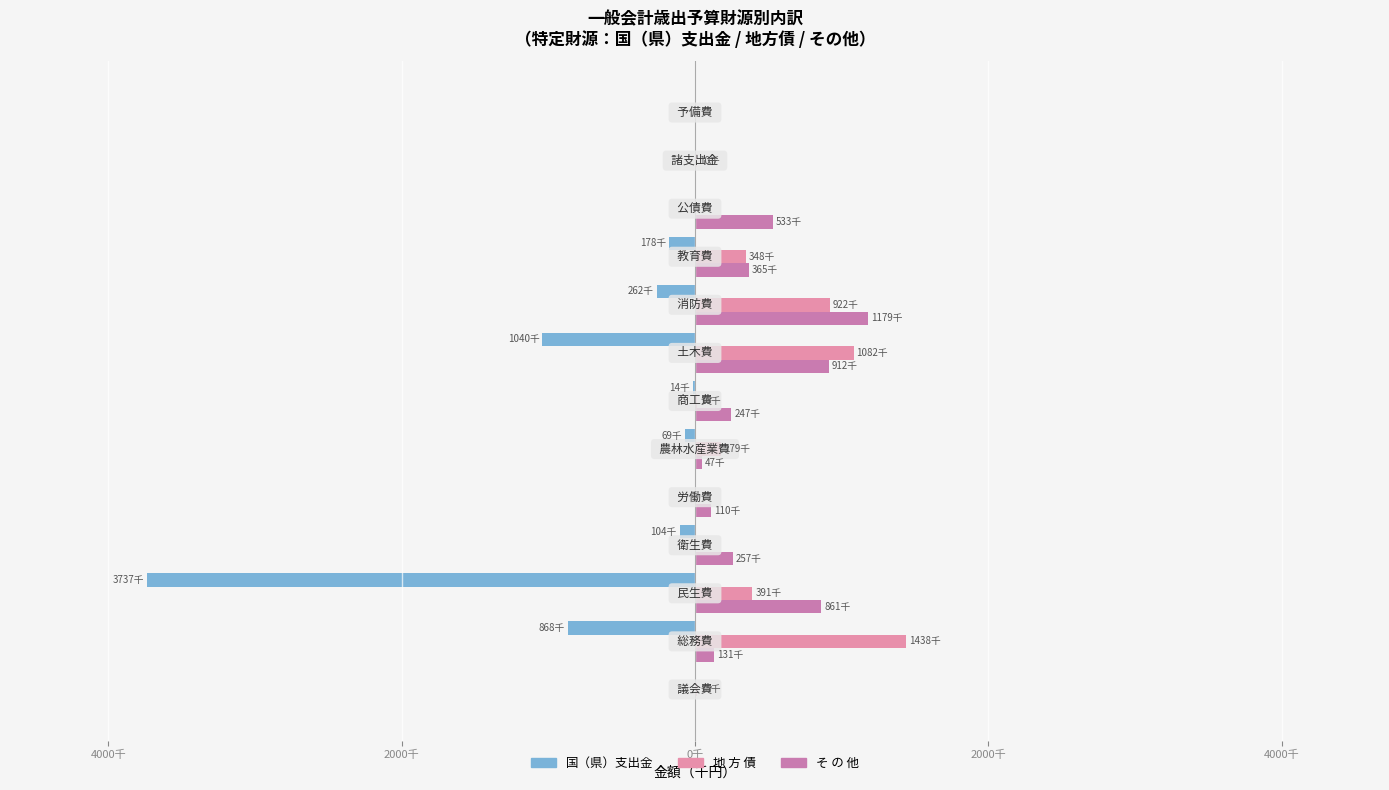

What are all the series names shown in the legend?

国（県）支出金, 地 方 債, そ の 他